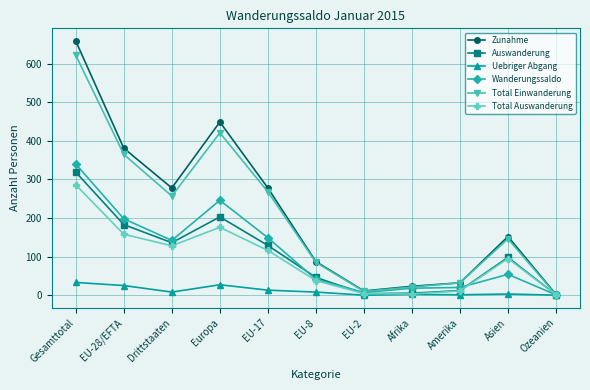

How many categories are shown in the chart?

11